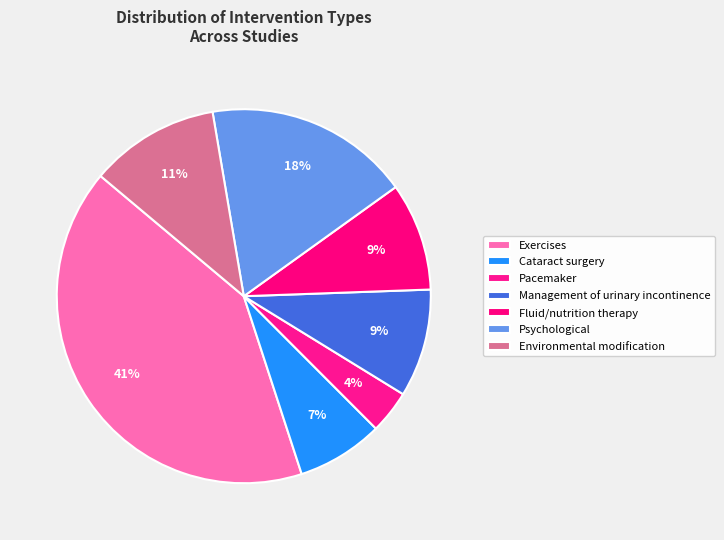

Between Exercises and Cataract surgery, which is larger?

Exercises